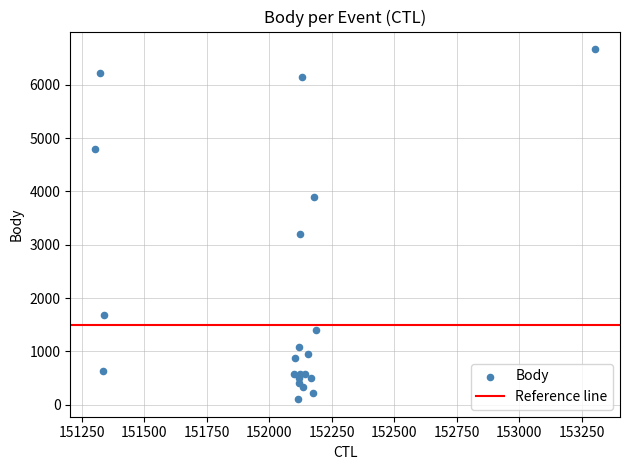

What Y value in the scatter plot is closest to 3386?

3200